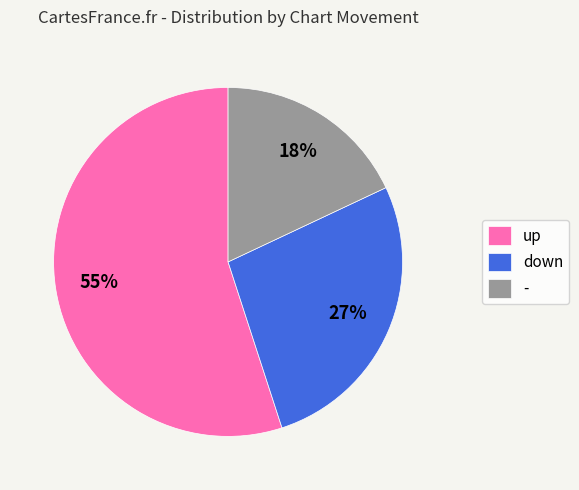

Which category has the biggest portion of the pie?

up